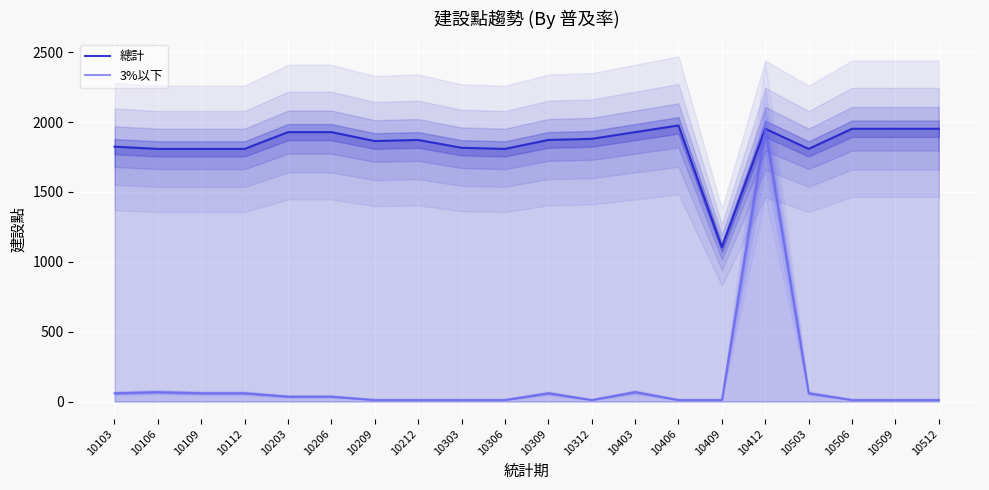

How many values in the 3%以下 series exceed 36?

8